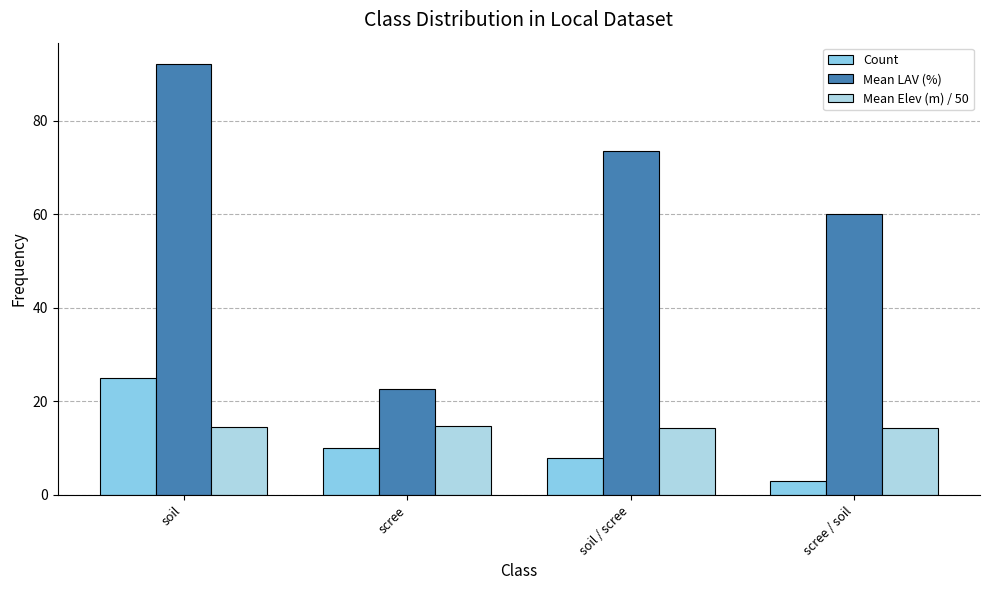

Where is Mean LAV (%) nearest to the value 57?

scree / soil